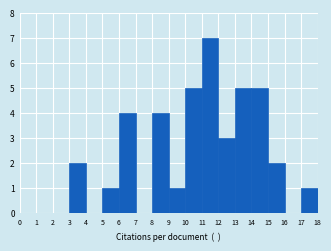

Which range on the x-axis has the tallest bar?

11 to 12